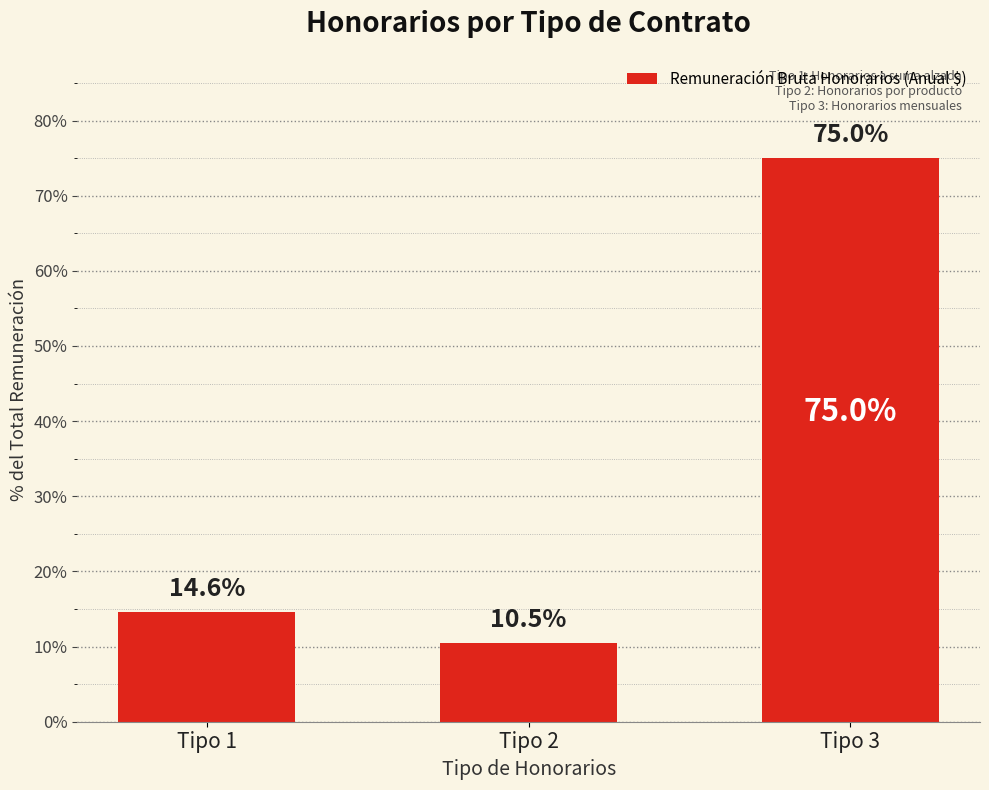

Between Tipo 3 and Tipo 1, which is larger?

Tipo 3